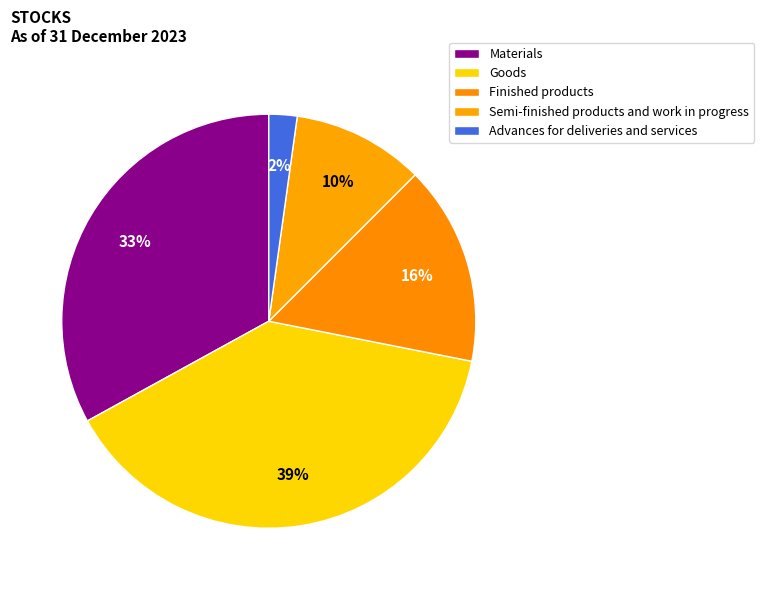

To the nearest percent, what portion does Goods represent?

39%